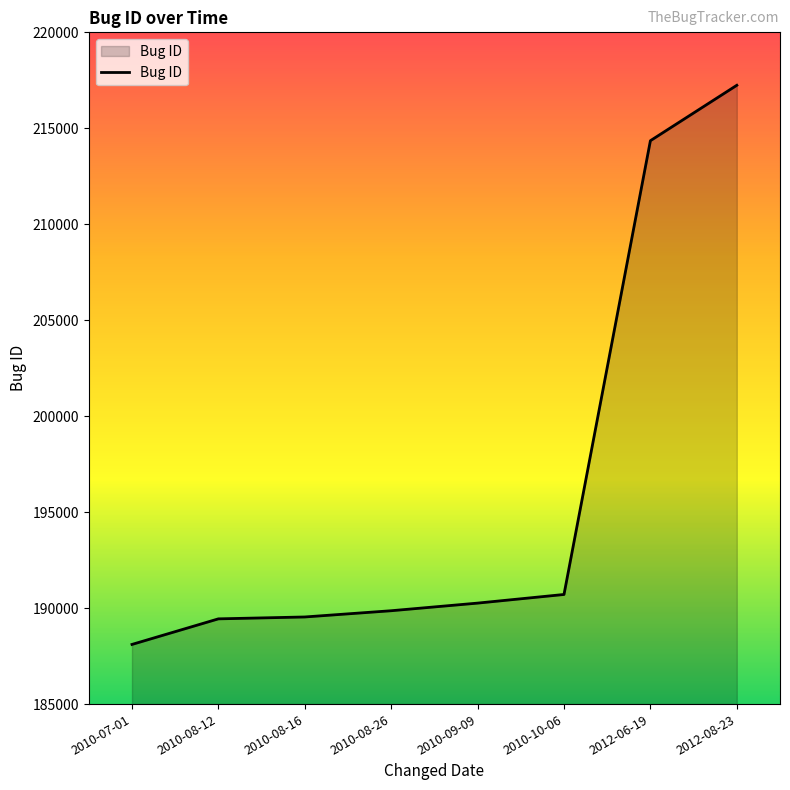

How many lines are shown in the chart?

1